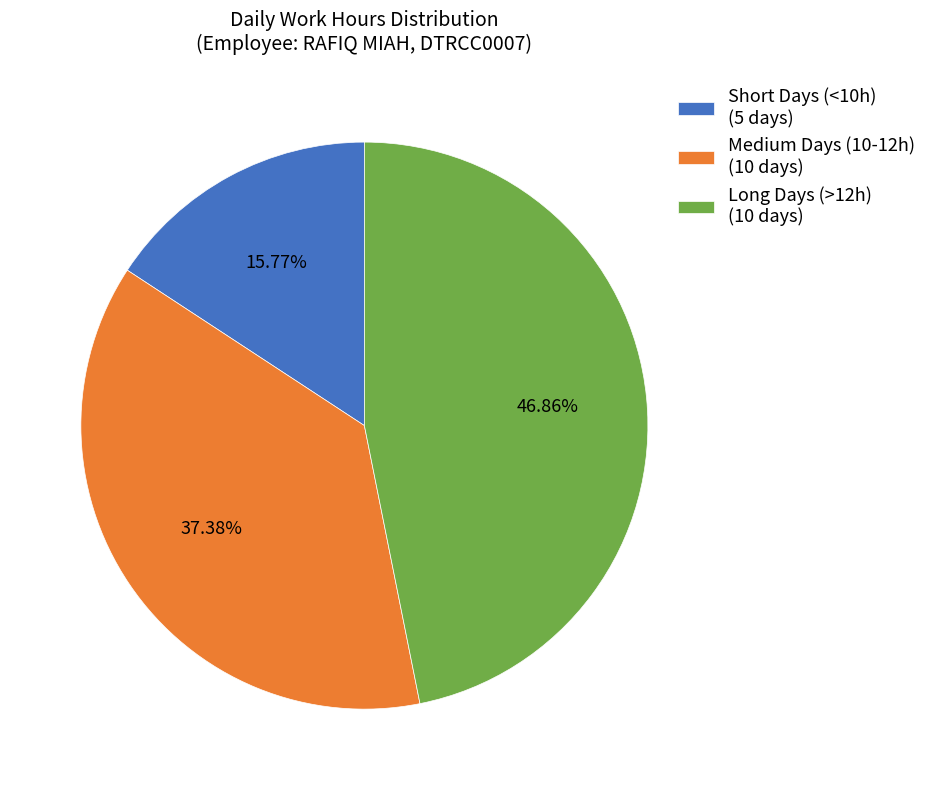

Rank the categories by value from lowest to highest.

Short Days (<10h) (5 days), Medium Days (10-12h) (10 days), Long Days (>12h) (10 days)